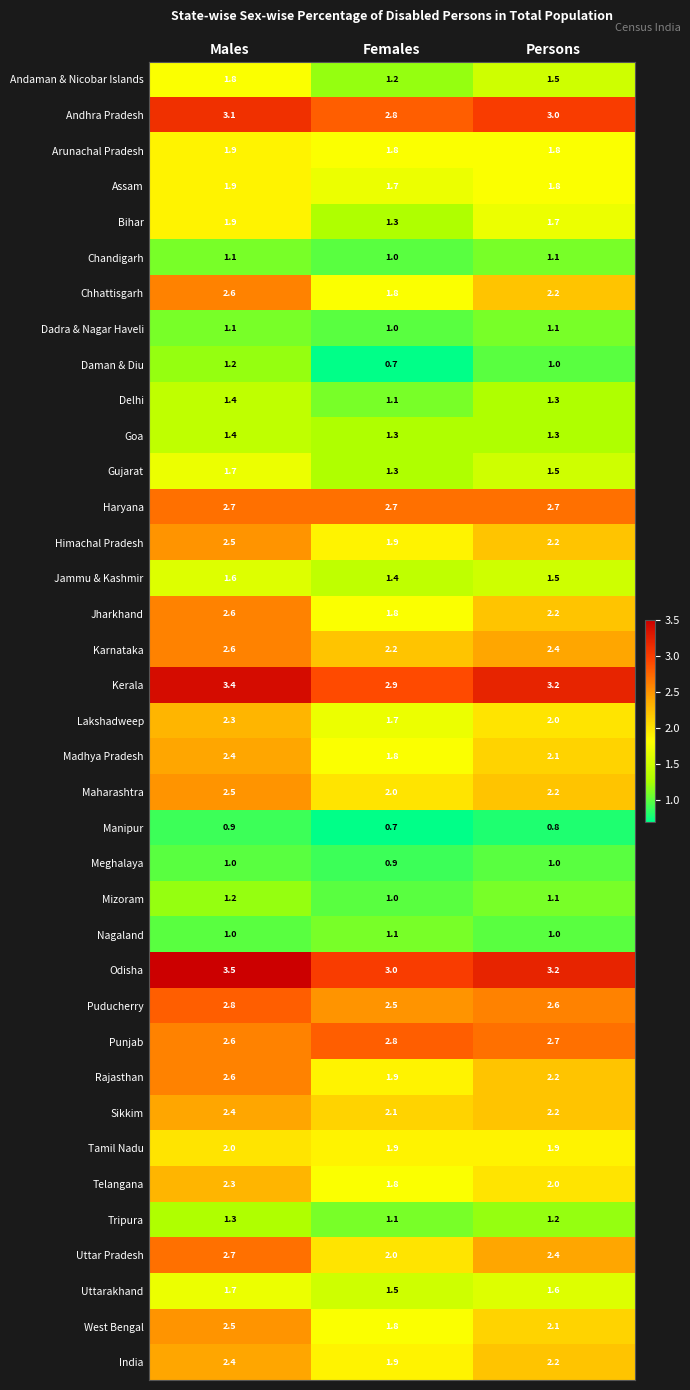

Which category has the lowest value across all series?

Females